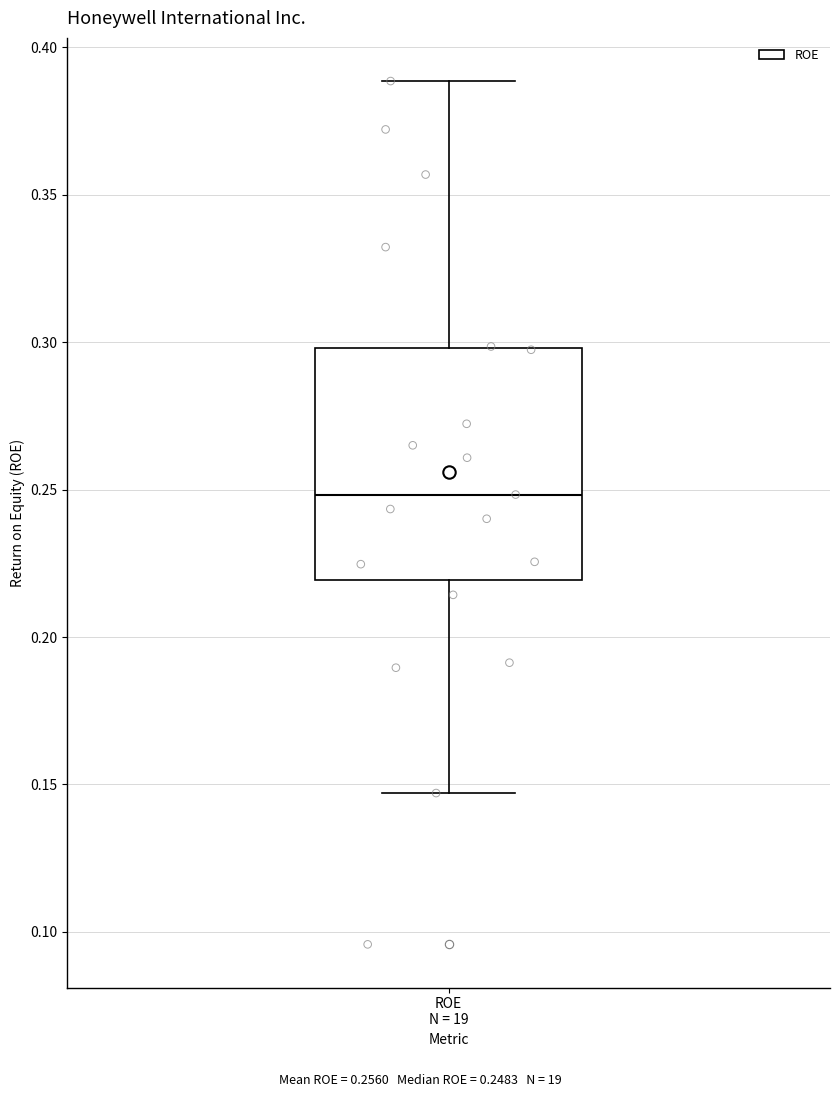

Read this box plot against the y-axis: the position of the median line, the range covered by the box, and the ends of both whiskers. The values are not printed on the chart, so give them approximately, as read against the axis.

median 0.250, box 0.220 to 0.300, whiskers 0.145 to 0.390